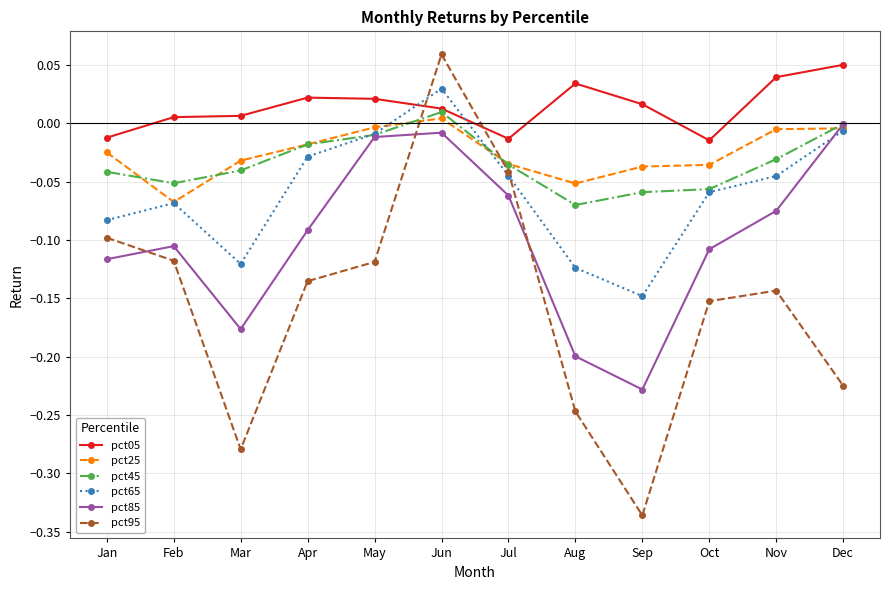

True or false: pct95 has more than 1 interior local peaks.

True